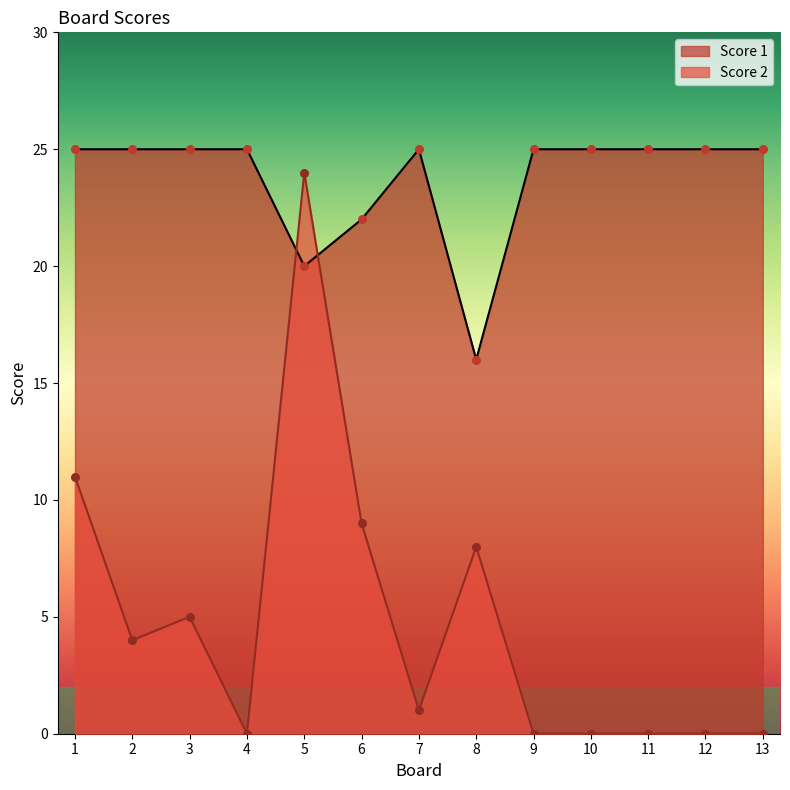

What are all the series names shown in the legend?

Score 1, Score 2